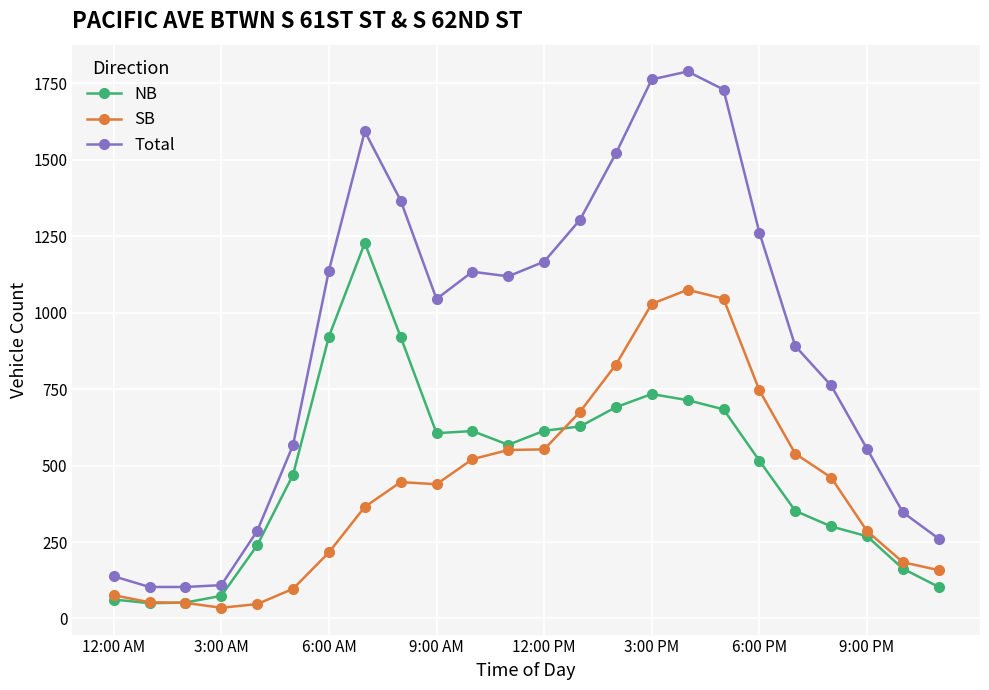

What is the maximum value for SB?

1075